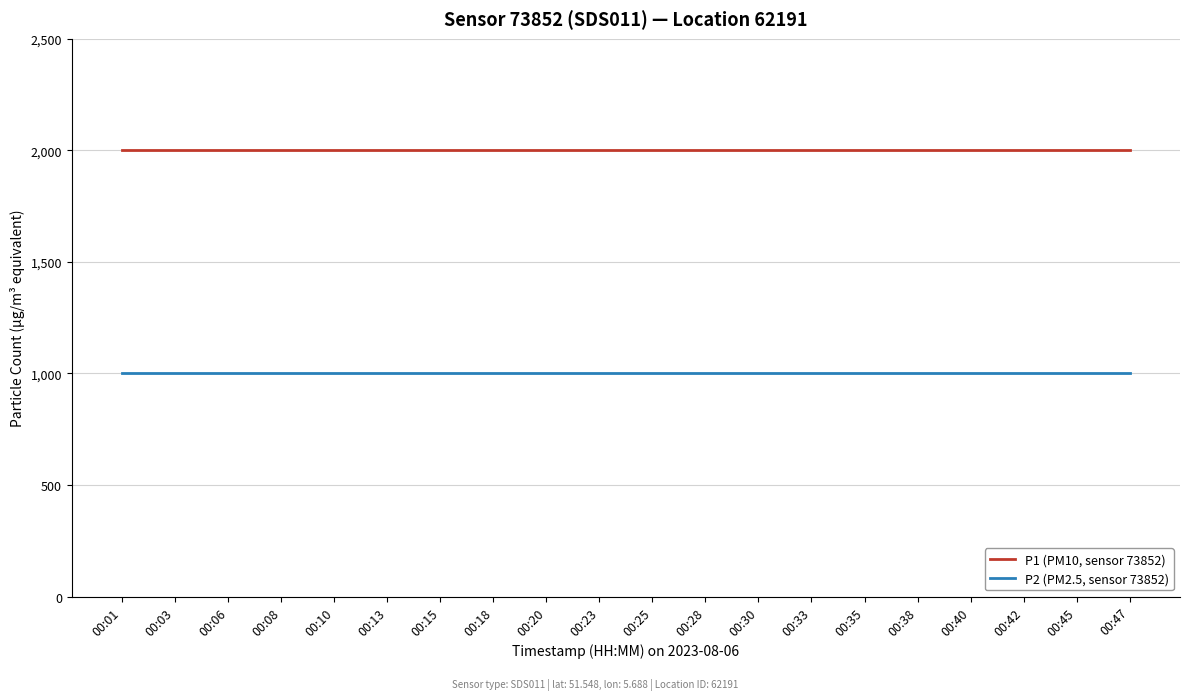

What is the minimum value shown in the chart?

999.9